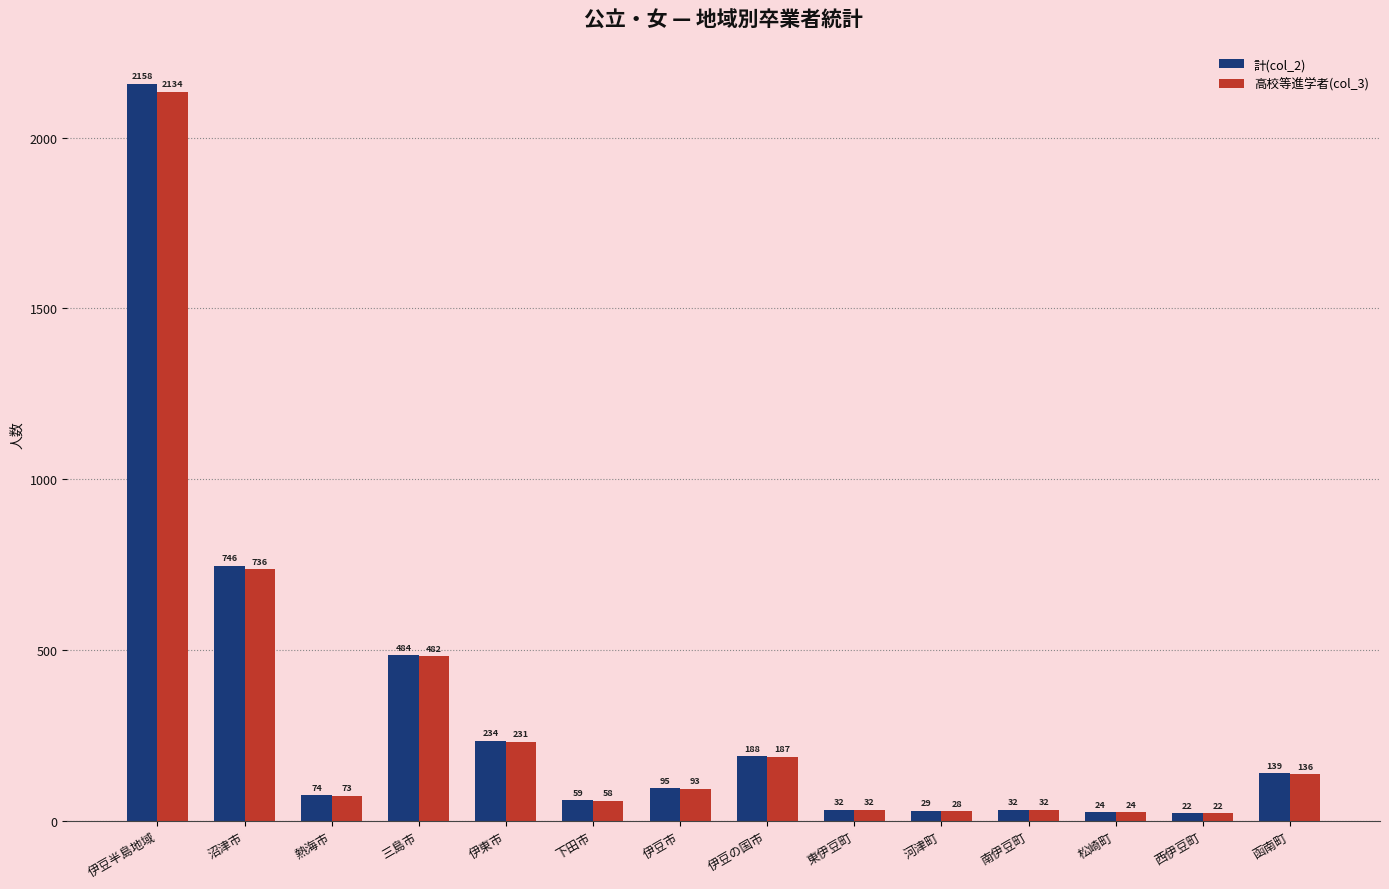

What position from the right is 函南町?

1